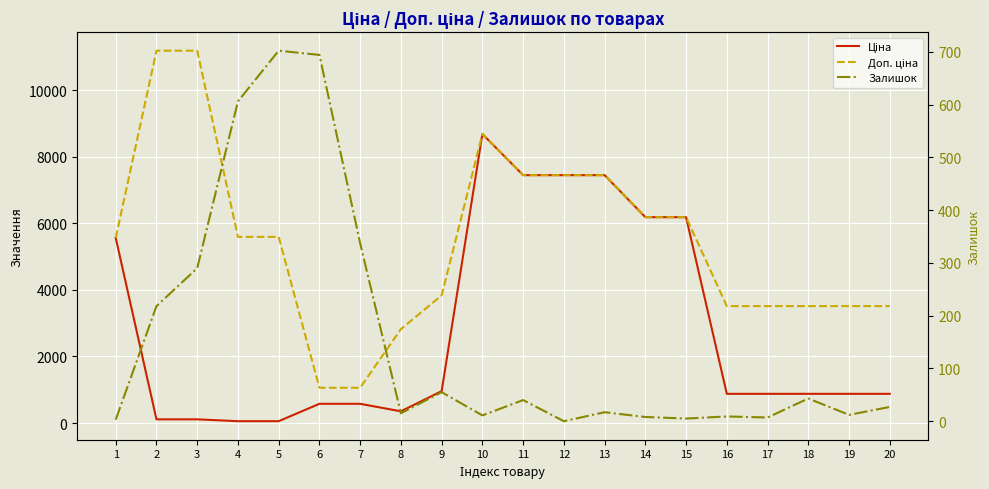

Which series has the largest range (max minus min)?

Доп. ціна